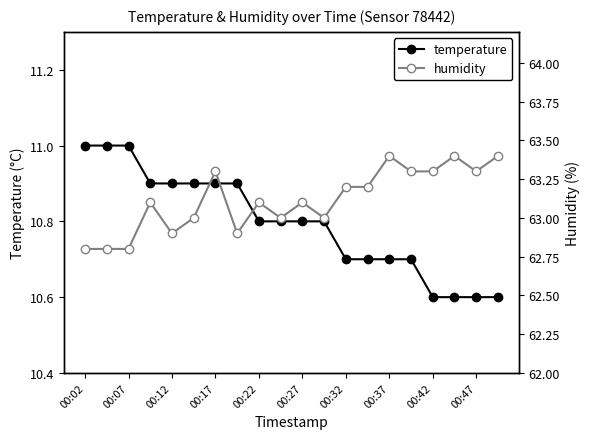

Which series has the largest range (max minus min)?

humidity